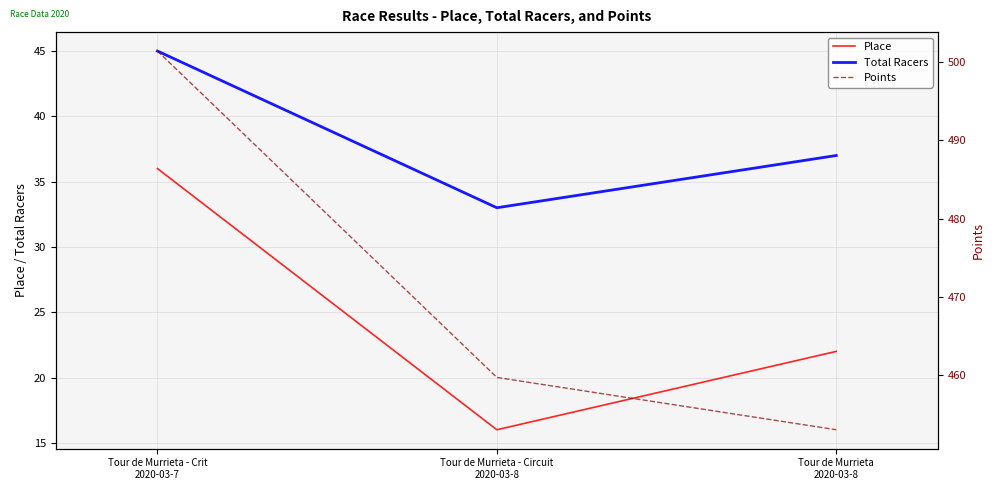

What is the difference between the maximum and second lowest values in the Place series?

14